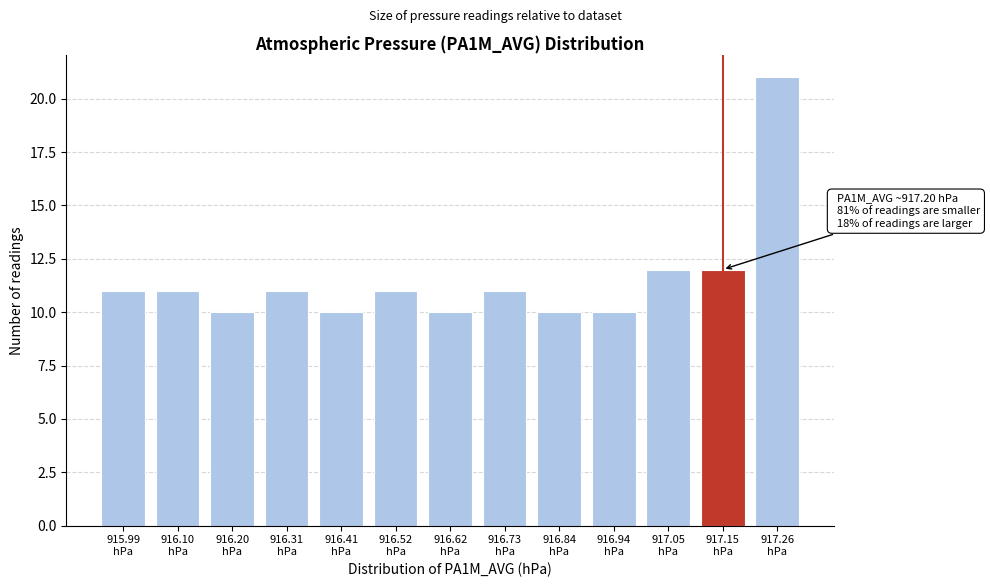

Reading left to right, transcribe all the data shown in this chart.

11	11	10	11	10	11	10	11	10	10	12	12	21